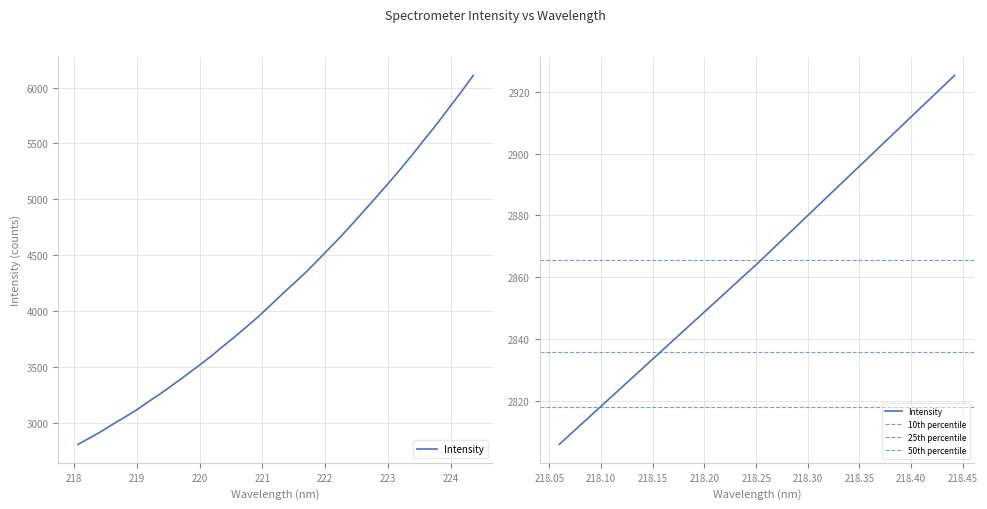

Is it true that the value at 224.3616 is 2035.2?

False